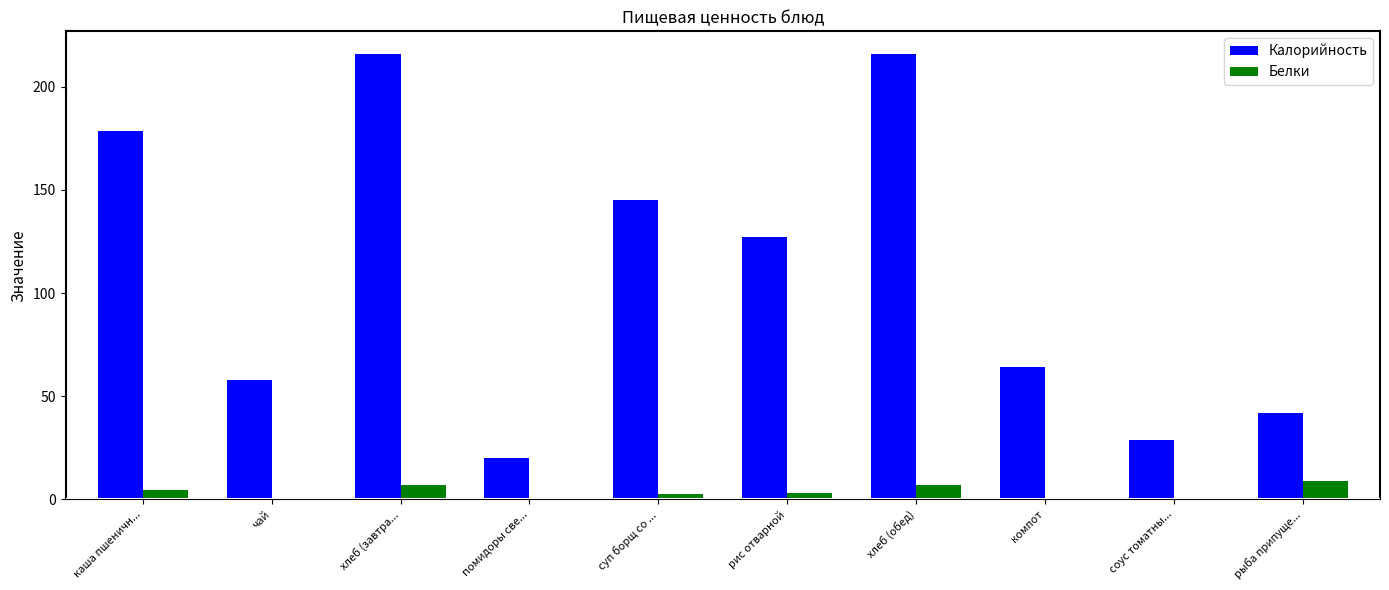

What is the difference between the Калорийность values at суп борщ со ... and помидоры све...?

125.0